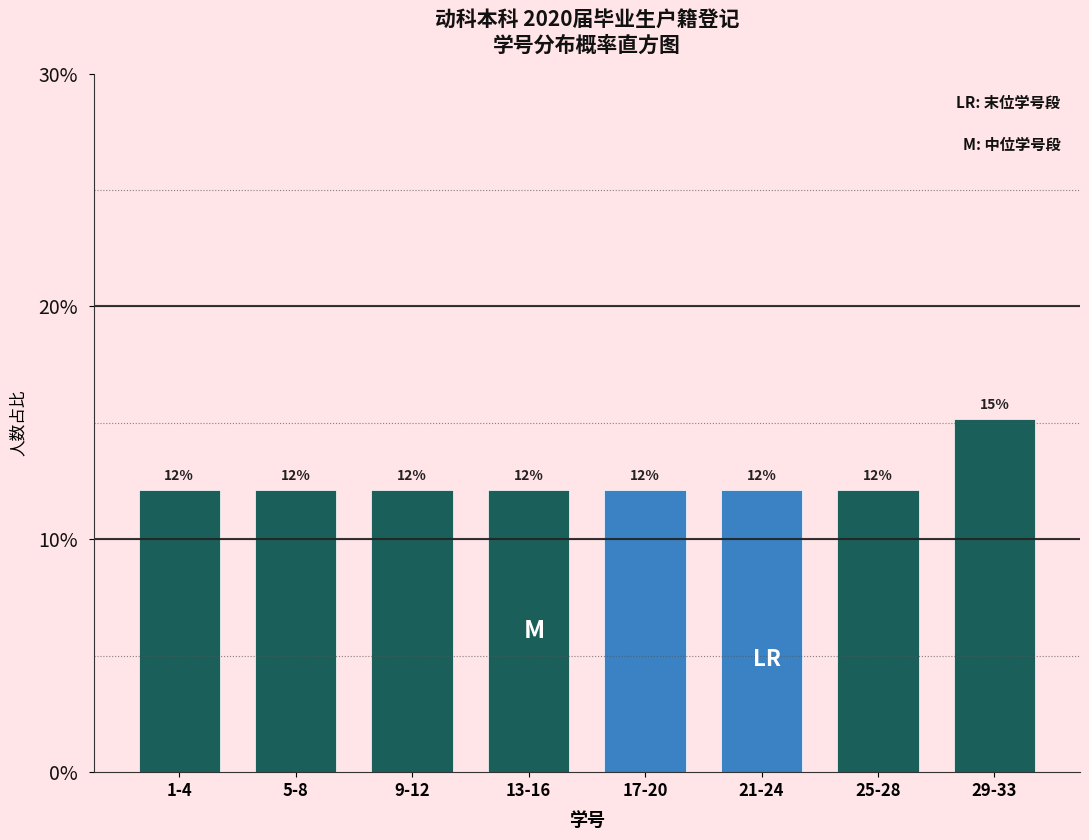

Does the chart contain any negative values?

No